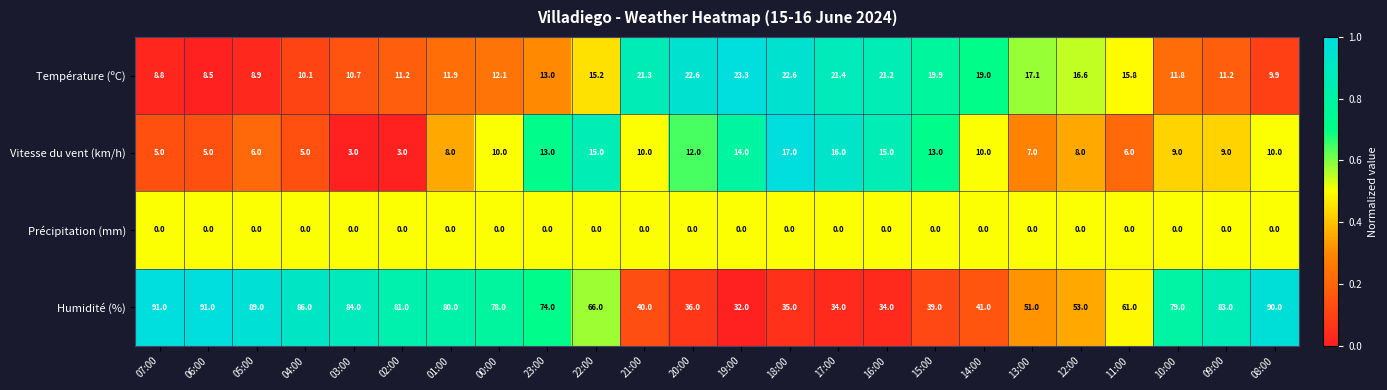

What is the total value across all series at 18:00?

74.6